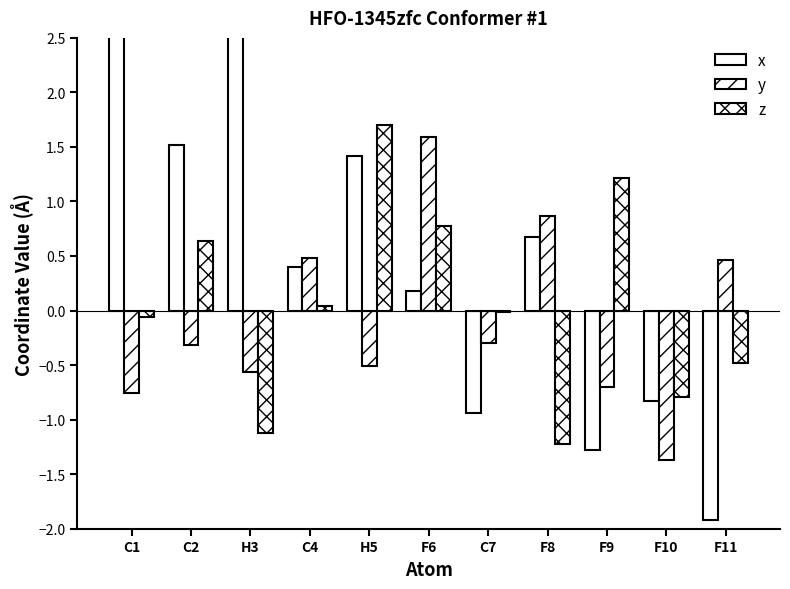

Rank the categories by x value from lowest to highest.

F11, F9, C7, F10, F6, C4, F8, H5, C2, C1, H3